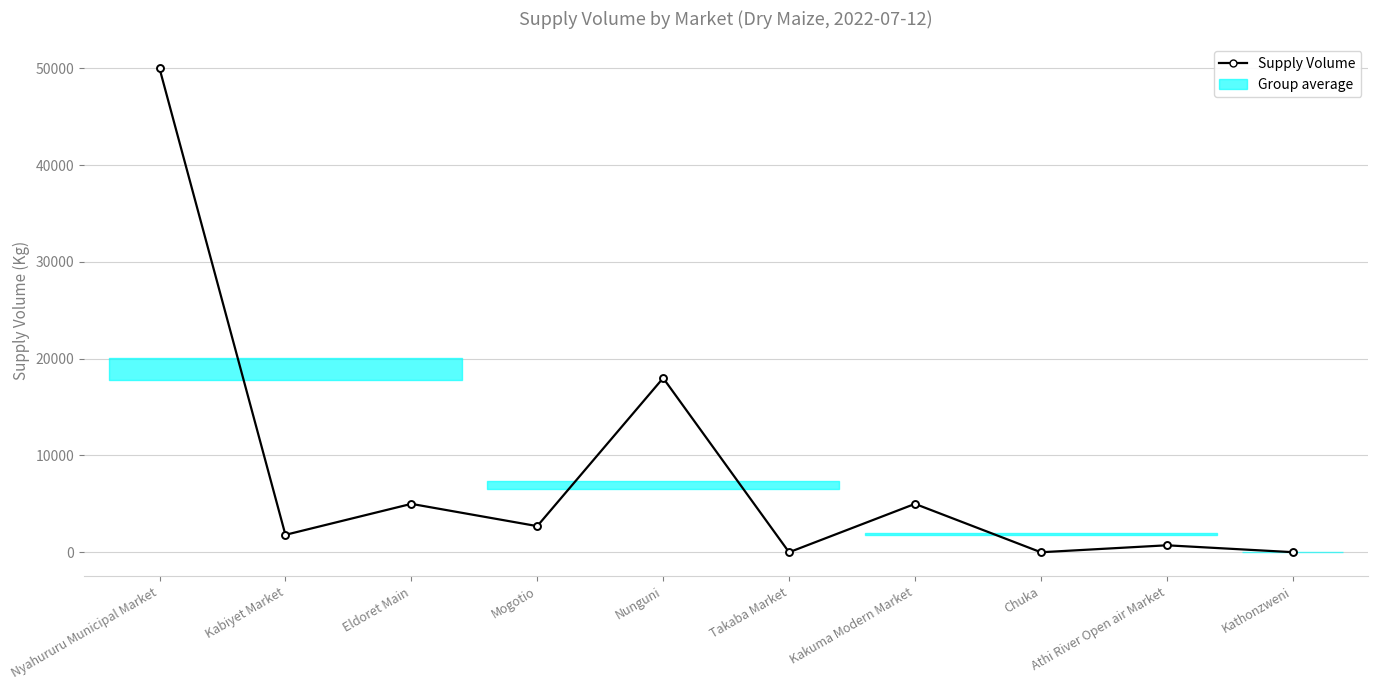

Where is the first local minimum?

Kabiyet Market